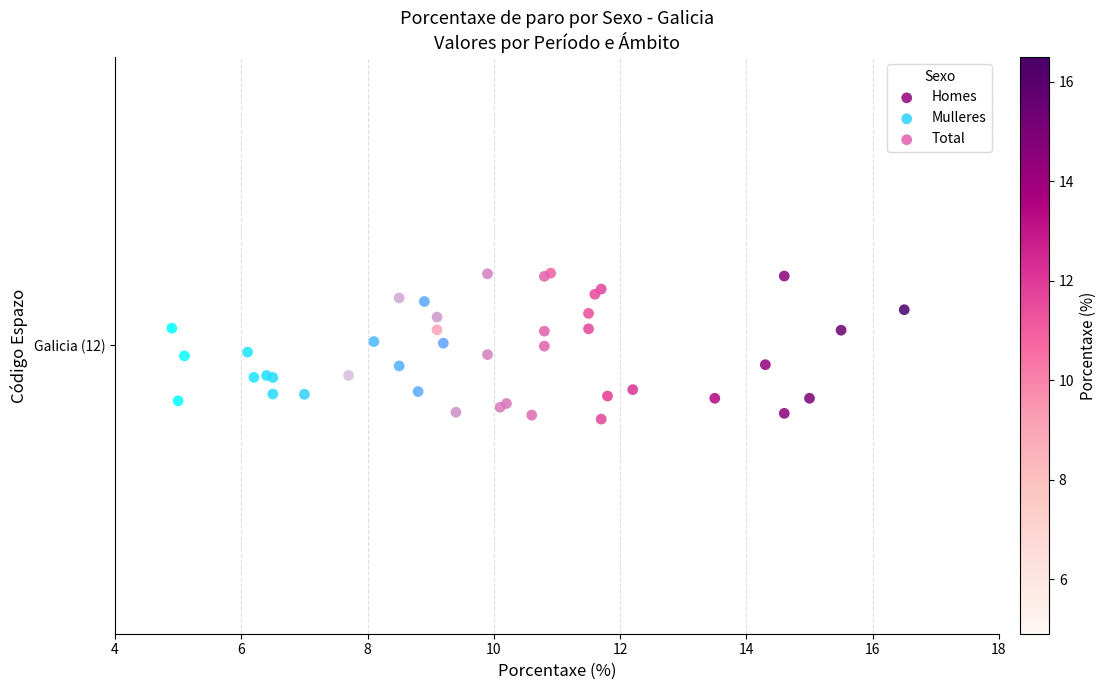

What are all the series names shown in the legend?

Homes, Mulleres, Total